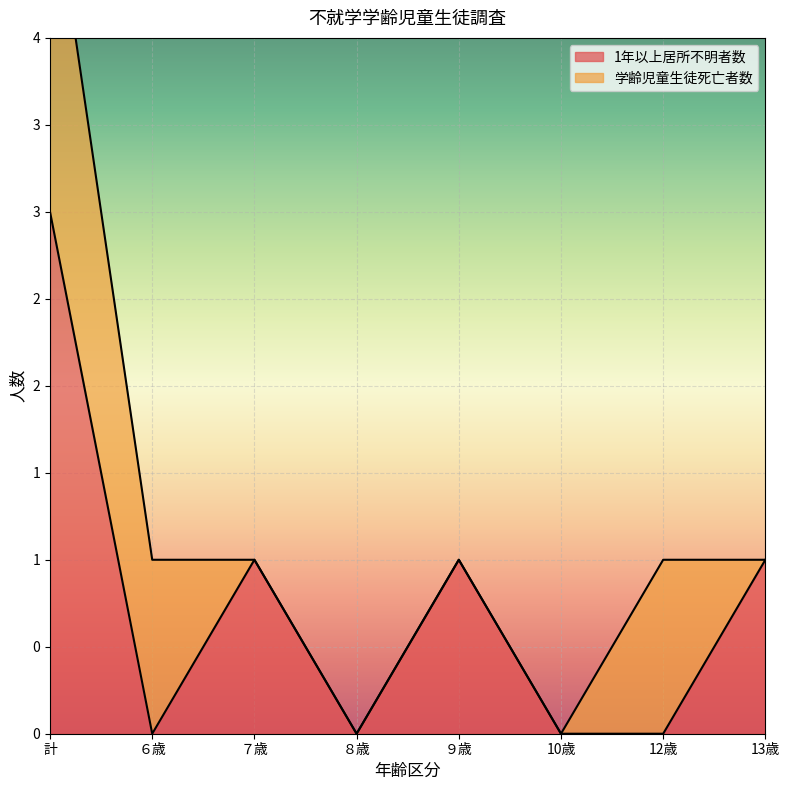

What is the average value?

1